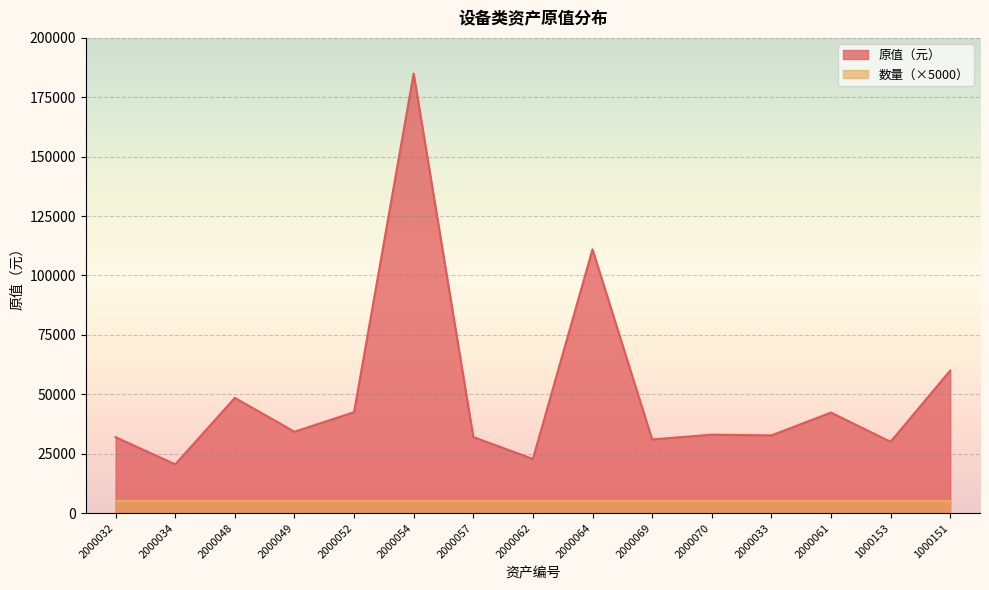

What is the difference between the maximum and minimum values?

164500